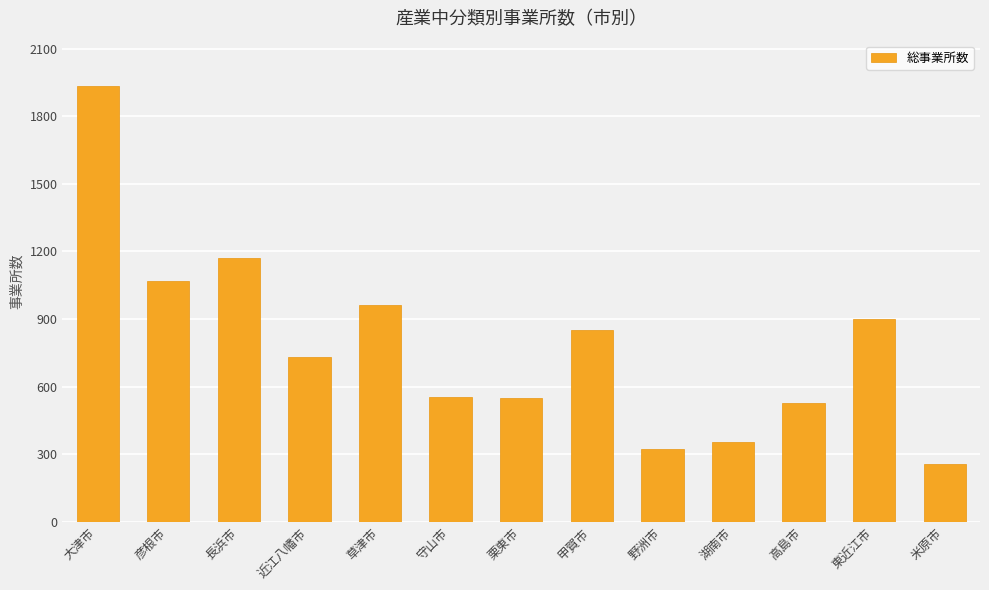

What is the label of the 11th bar from the left?

高島市